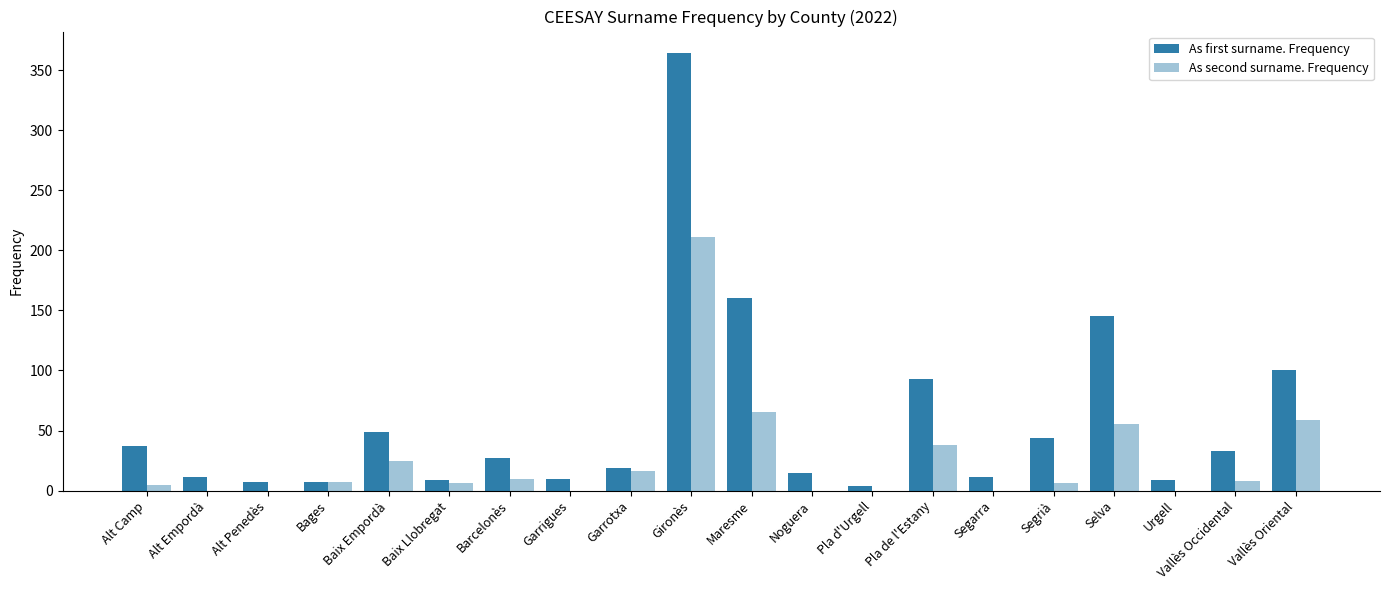

At which label is As first surname. Frequency closest to 184?

Maresme